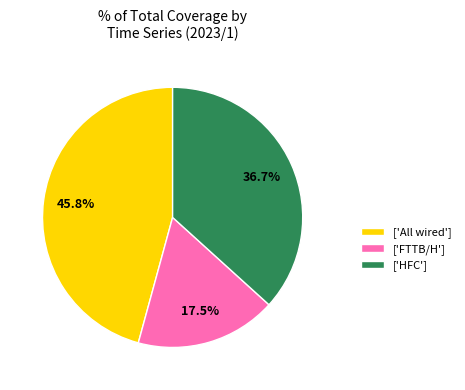

Rank the categories by value from lowest to highest.

['FTTB/H'], ['HFC'], ['All wired']